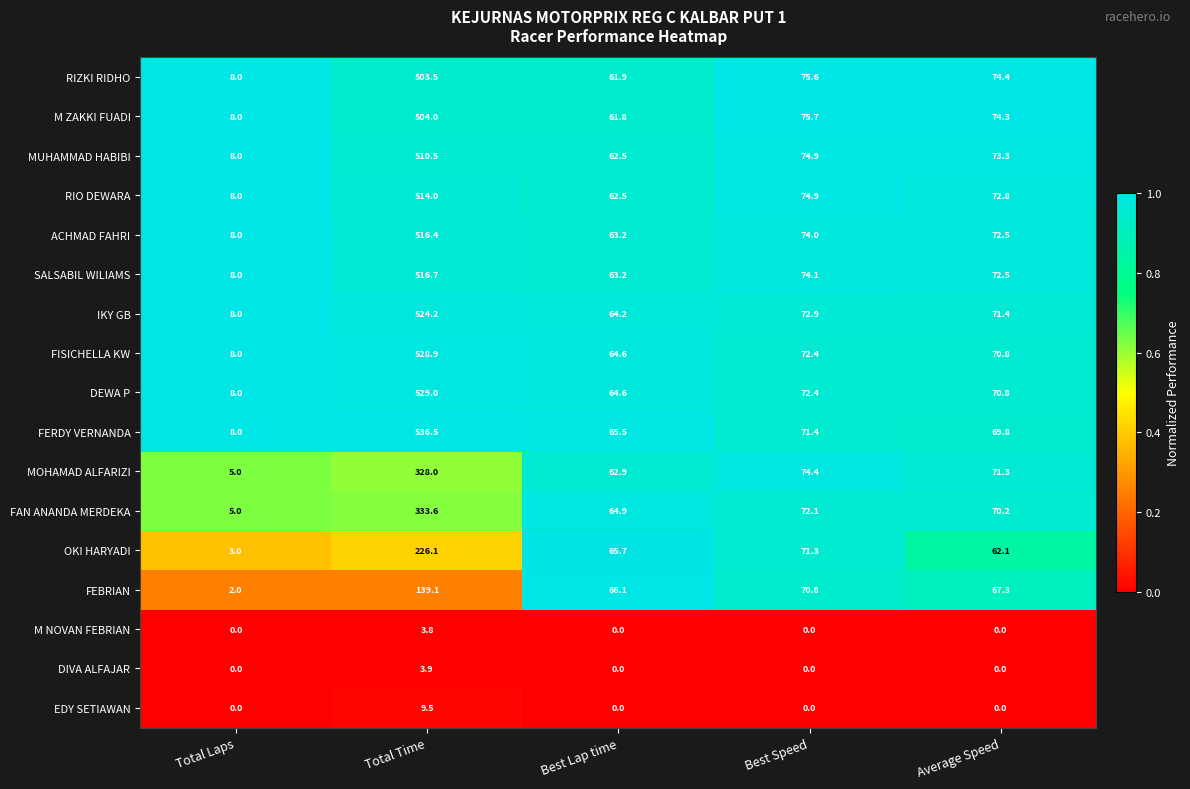

Which series has the largest total across all categories?

FERDY VERNANDA